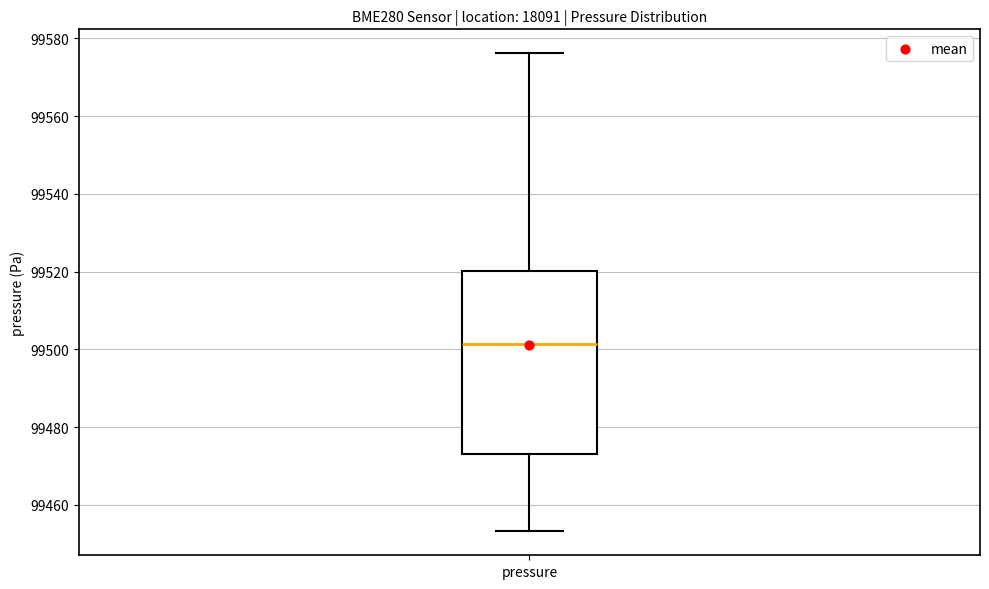

Read this box plot against the y-axis: the position of the median line, the range covered by the box, and the ends of both whiskers. The values are not printed on the chart, so give them approximately, as read against the axis.

median 99502, box 99472 to 99520, whiskers 99454 to 99576